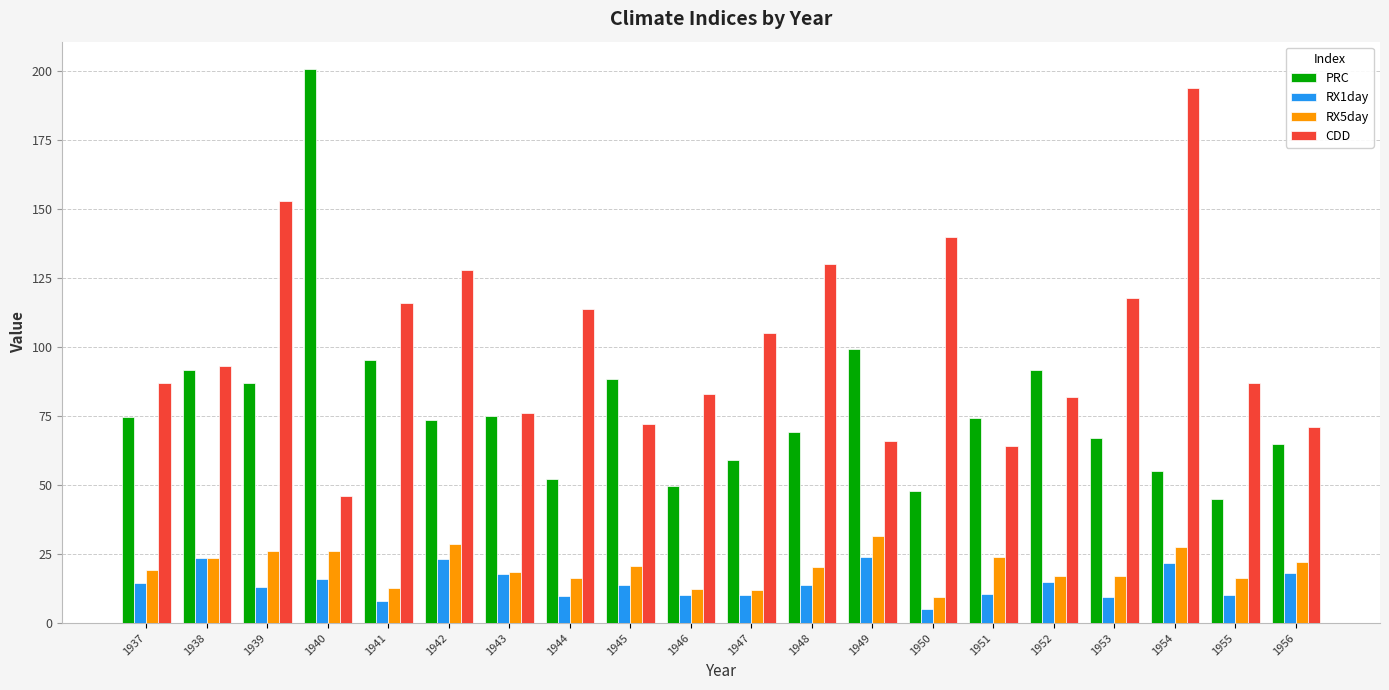

What is the value of the RX5day bar at the 19th from the left?

16.5